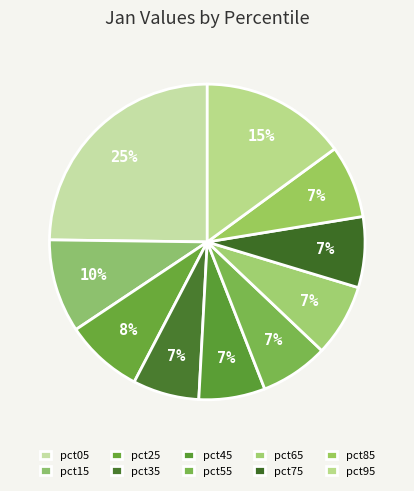

Count the number of slices in the pie.

10